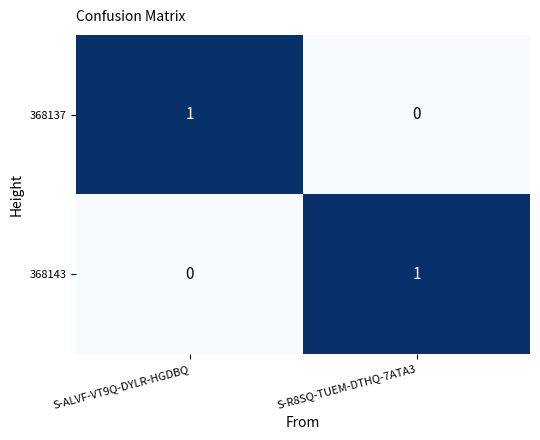

What is the spread (max minus min) of values at S-ALVF-VT9Q-DYLR-HGDBQ?

1